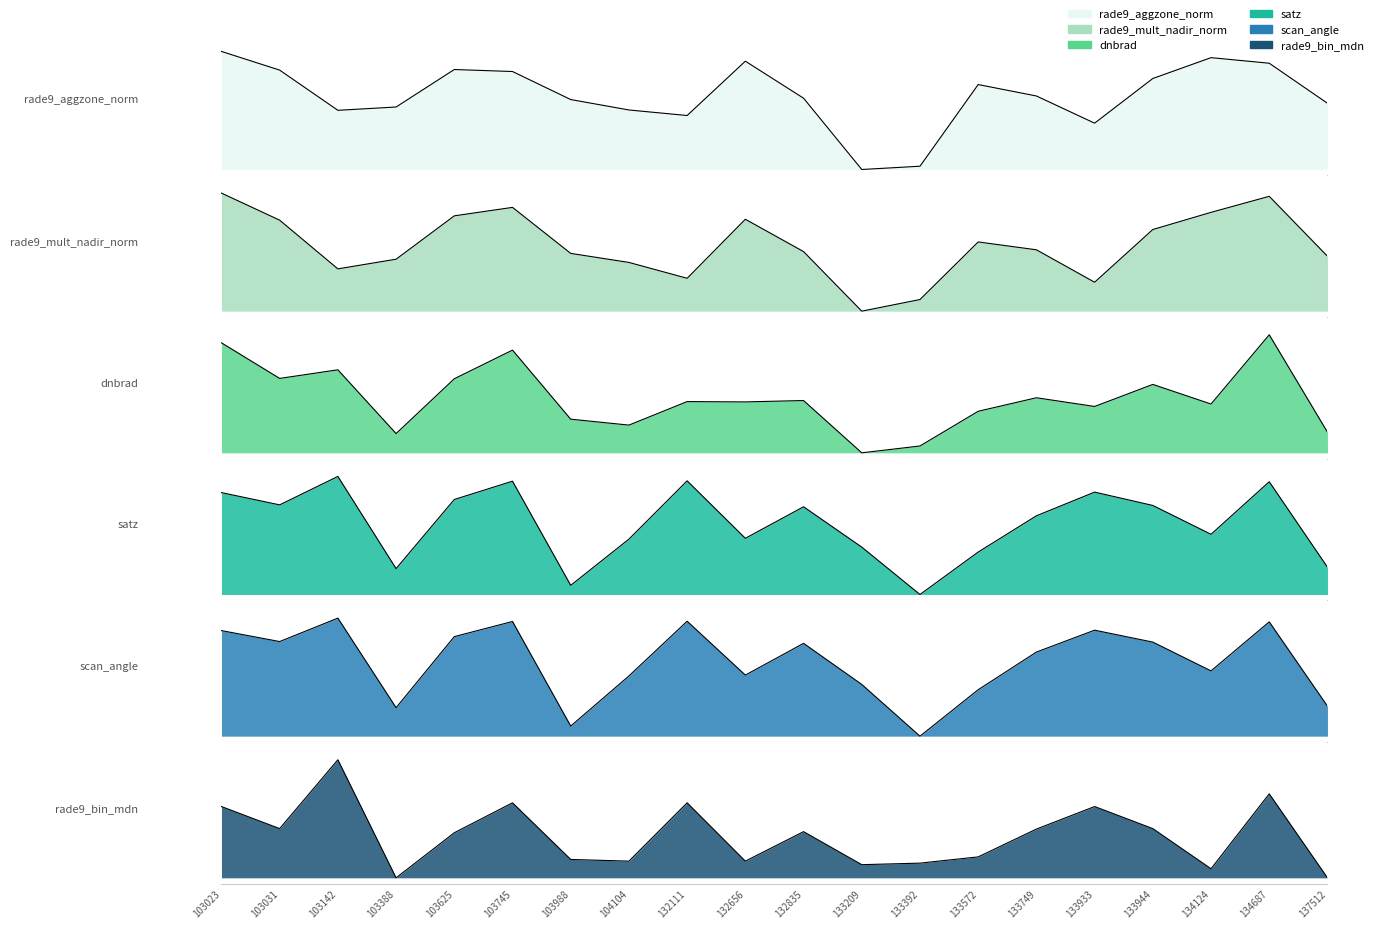

At which category does satz reach its first local peak?

103142